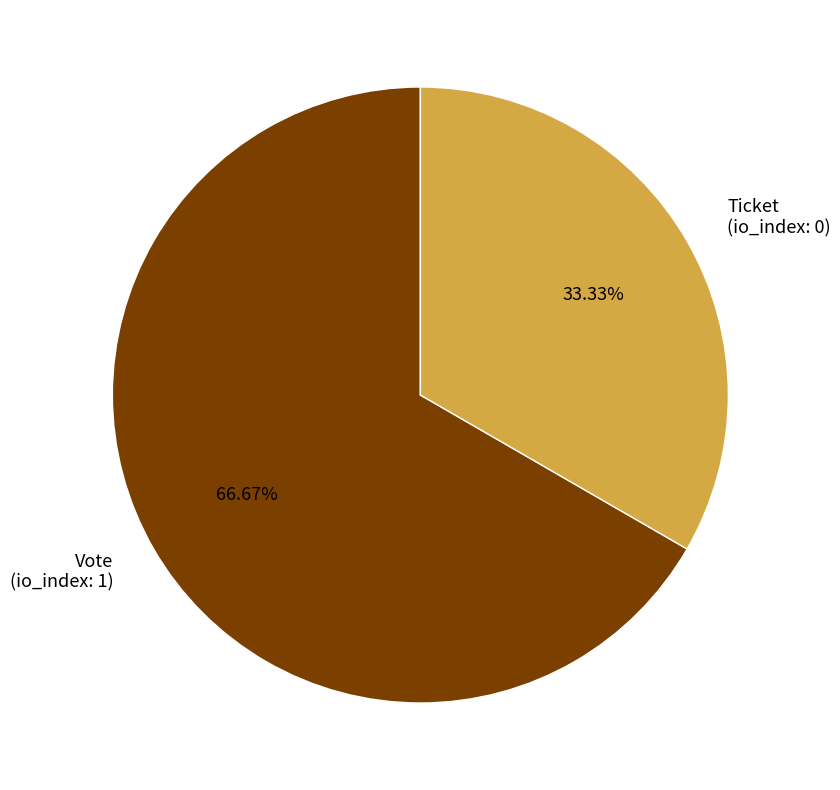

True or false: Ticket accounts for 8% of the total.

False